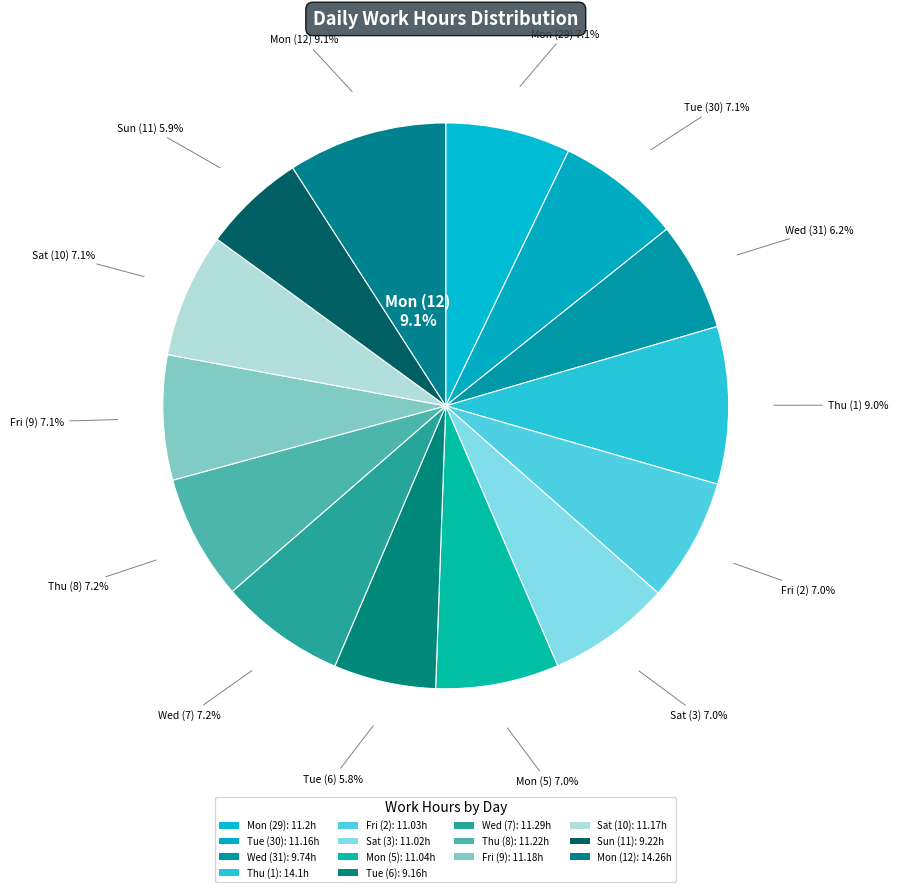

Between Thu (1) and Tue (30), which is larger?

Thu (1)